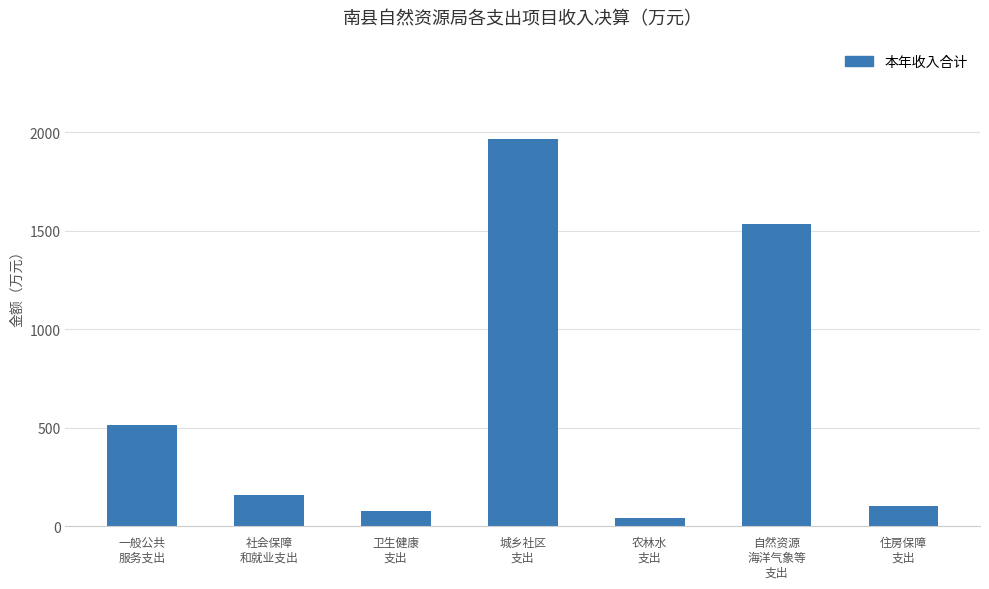

Reading right to left, list all the values displayed in this chart.

105.3	1533.6	39.5	1965.9	78.5	160.5	516.0